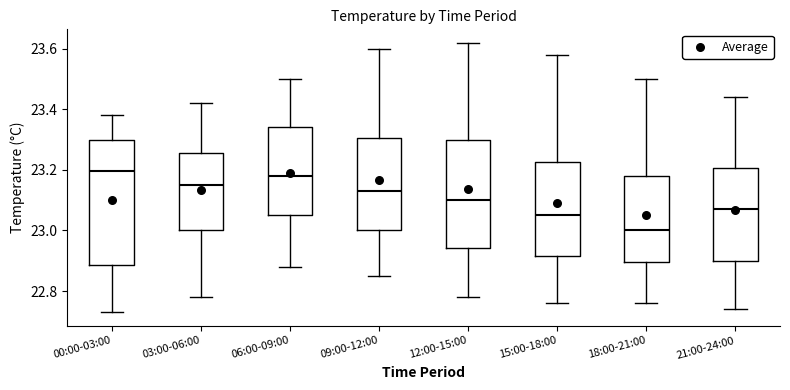

Comparing the boxes themselves (not the whiskers), which one is the tallest?

00:00-03:00